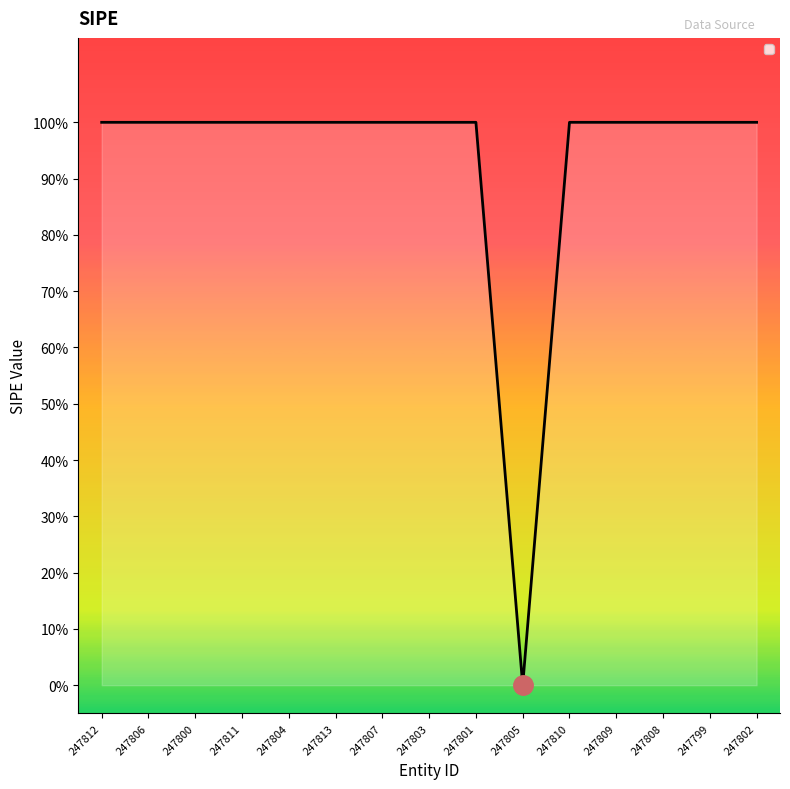

Does the chart have visible grid lines?

No